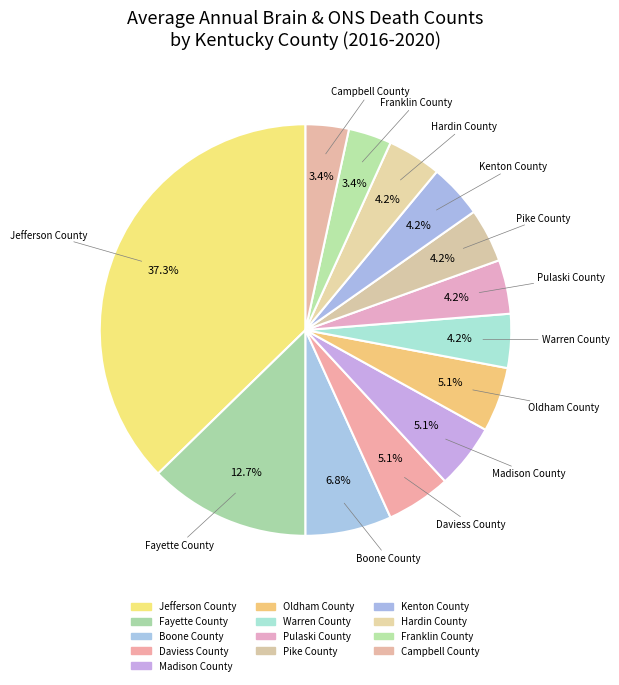

Which slice is the largest?

Jefferson County